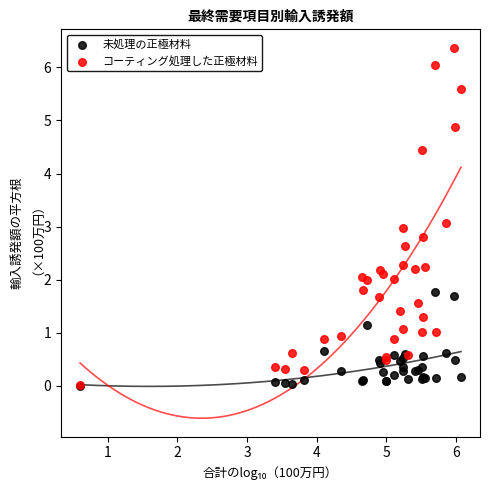

Which series reaches the maximum Y coordinate?

コーティング処理した正極材料